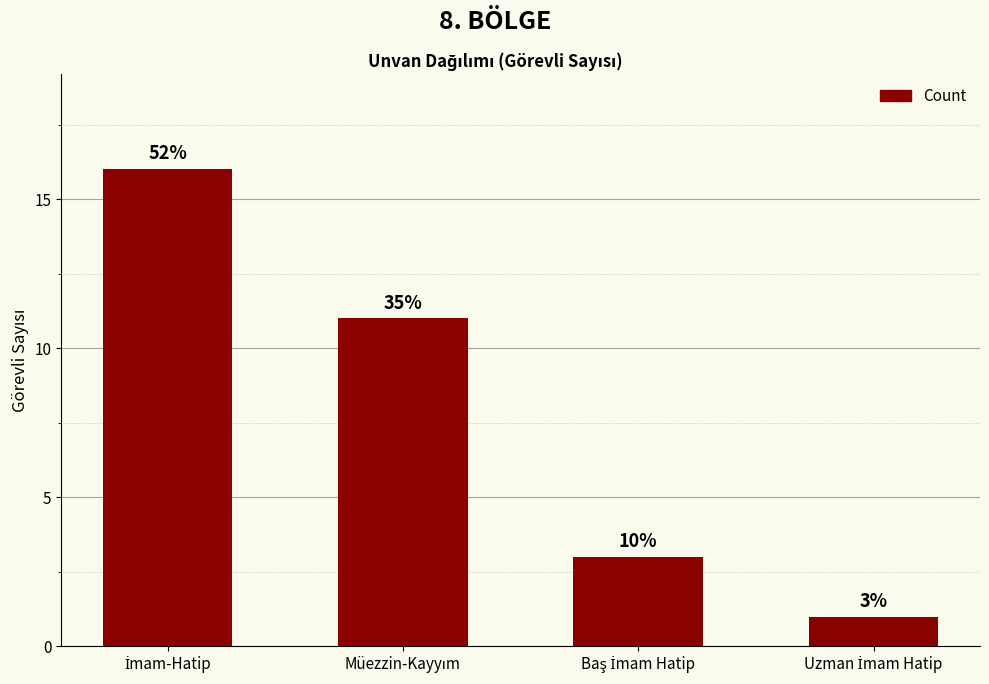

The value at Müezzin-Kayyım is 11. True or false?

True